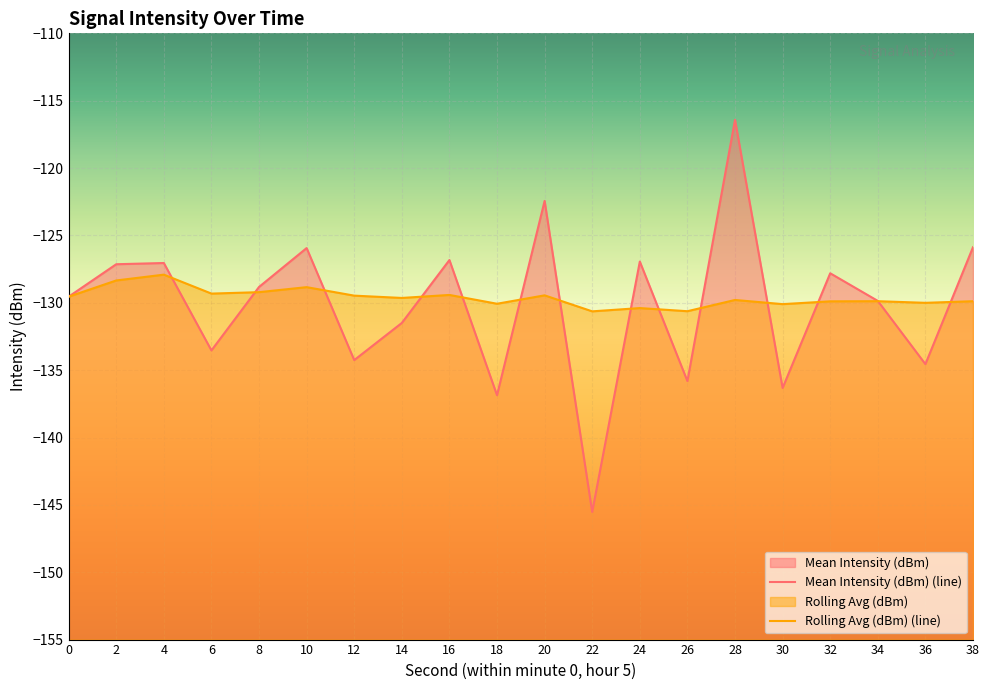

What are all the series names shown in the legend?

Mean Intensity (dBm), Rolling Avg (dBm)